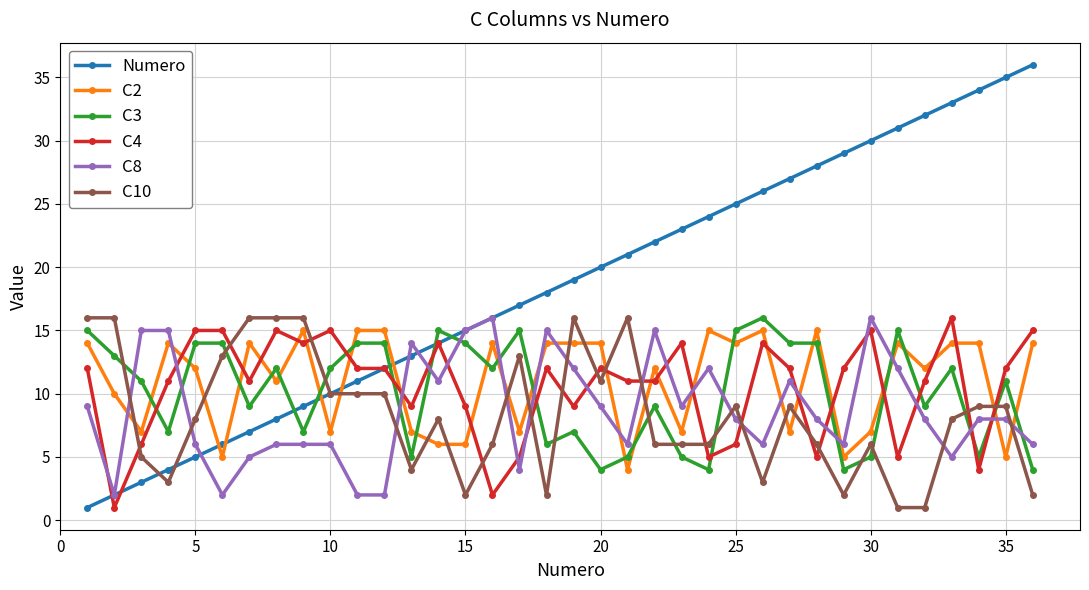

Reading left to right, what are all the values shown in this chart?

Numero: 1	2	3	4	5	6	7	8	9	10	11	12	13	14	15	16	17	18	19	20	21	22	23	24	25	26	27	28	29	30	31	32	33	34	35	36
C2: 14	10	7	14	12	5	14	11	15	7	15	15	7	6	6	14	7	14	14	14	4	12	7	15	14	15	7	15	5	7	14	12	14	14	5	14
C3: 15	13	11	7	14	14	9	12	7	12	14	14	5	15	14	12	15	6	7	4	5	9	5	4	15	16	14	14	4	5	15	9	12	5	11	4
C4: 12	1	6	11	15	15	11	15	14	15	12	12	9	14	9	2	5	12	9	12	11	11	14	5	6	14	12	5	12	15	5	11	16	4	12	15
C8: 9	2	15	15	6	2	5	6	6	6	2	2	14	11	15	16	4	15	12	9	6	15	9	12	8	6	11	8	6	16	12	8	5	8	8	6
C10: 16	16	5	3	8	13	16	16	16	10	10	10	4	8	2	6	13	2	16	11	16	6	6	6	9	3	9	6	2	6	1	1	8	9	9	2